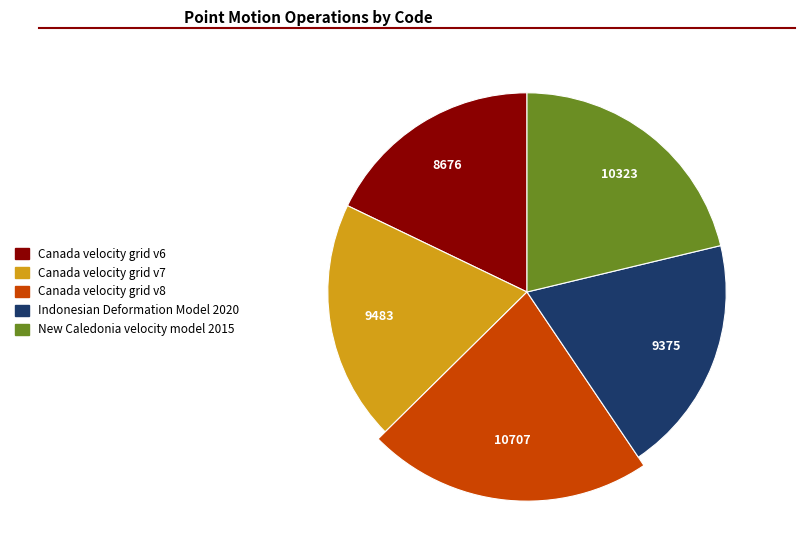

Which slice is the smallest?

Canada velocity grid v6